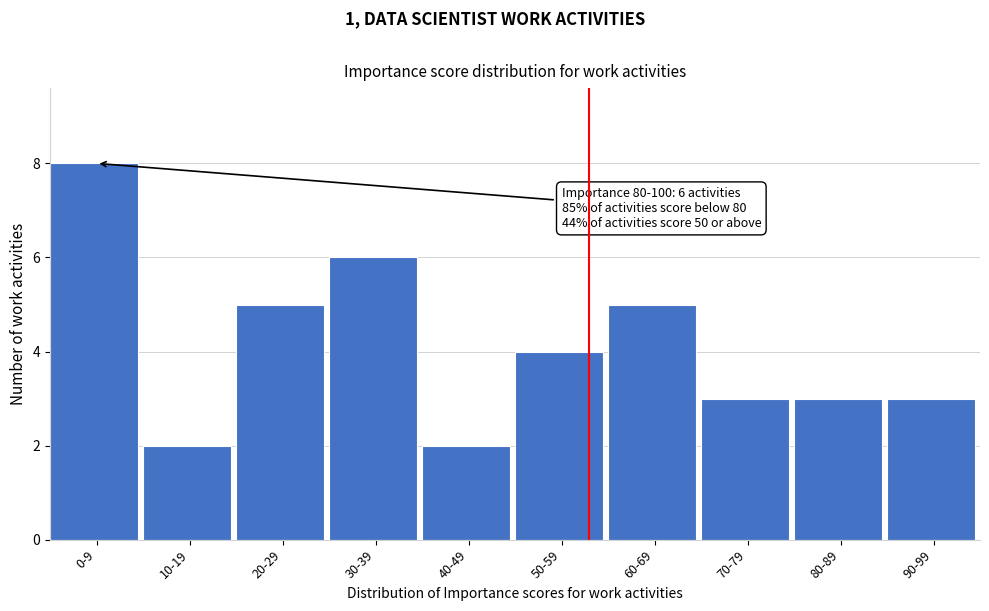

Reading left to right, list all the values displayed in this chart.

8	2	5	6	2	4	5	3	3	3